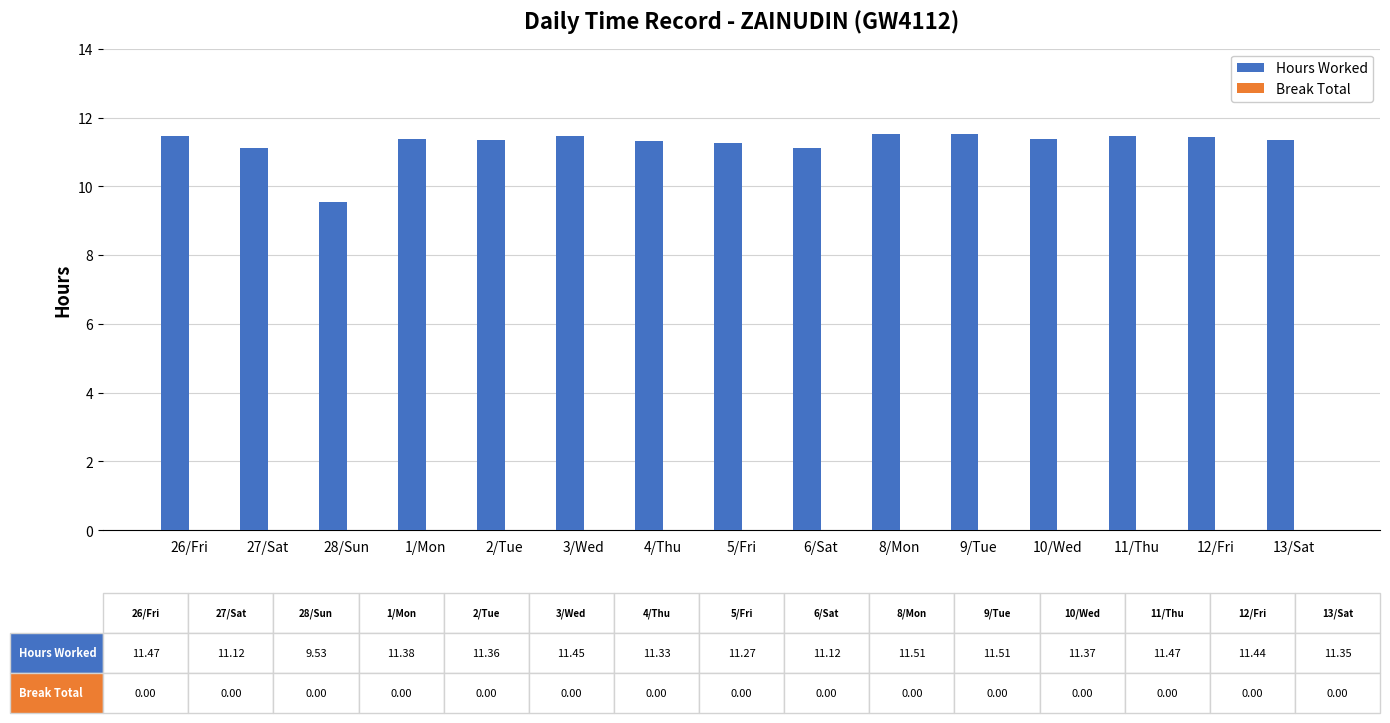

Approximately how many times larger is the value at 28/Sun compared to 12/Fri?

0.8